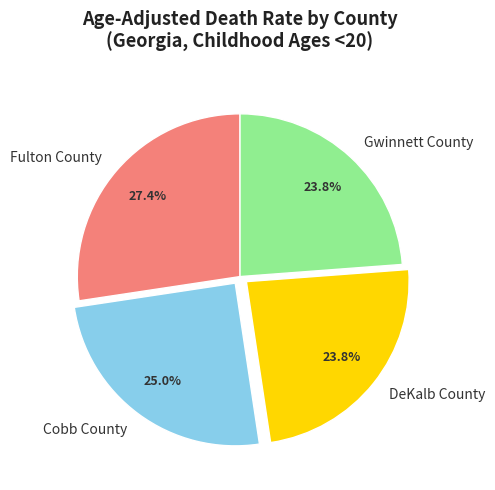

Approximately how many times larger is the value at Cobb County compared to Fulton County?

0.9